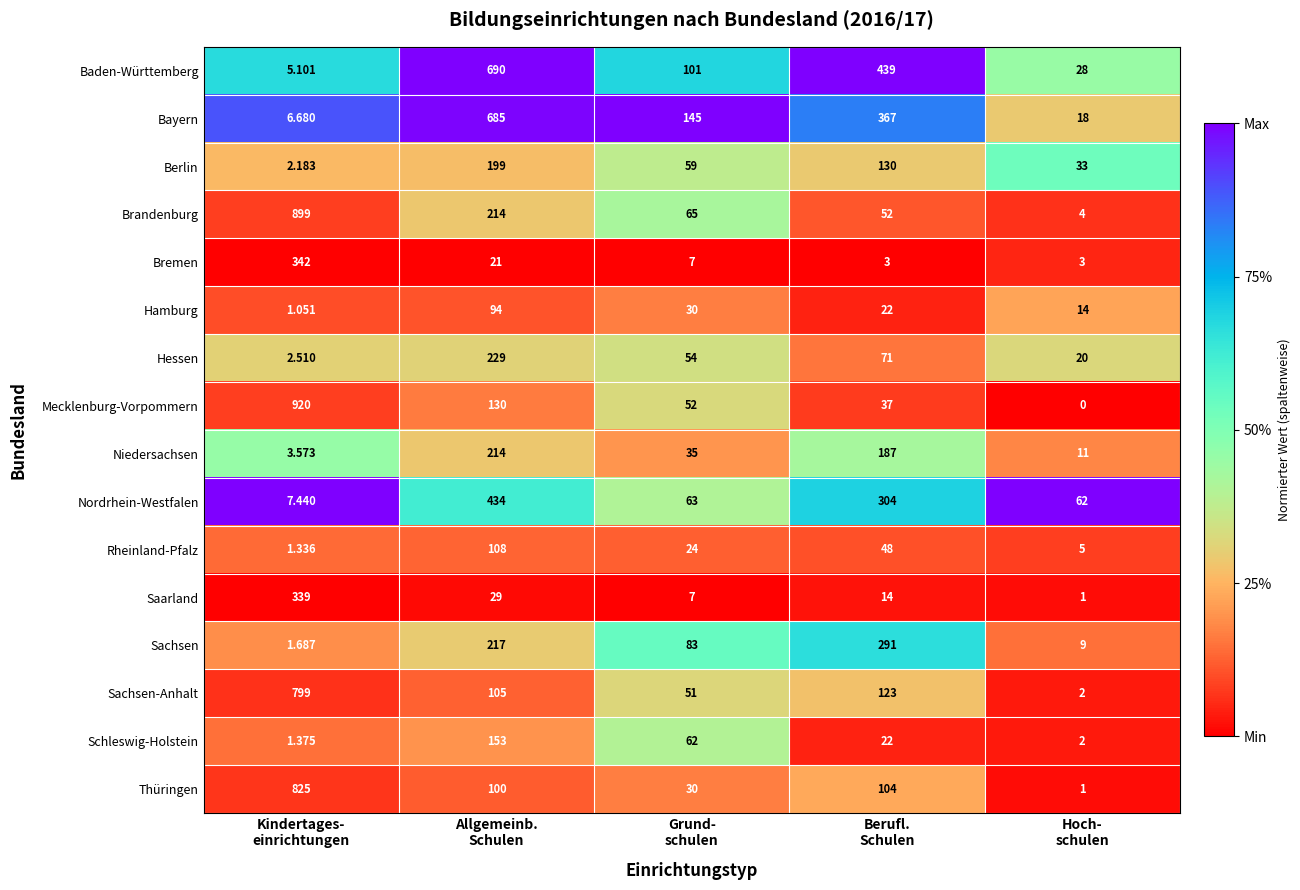

Which series has the widest spread of values?

Mecklenburg-Vorpommern